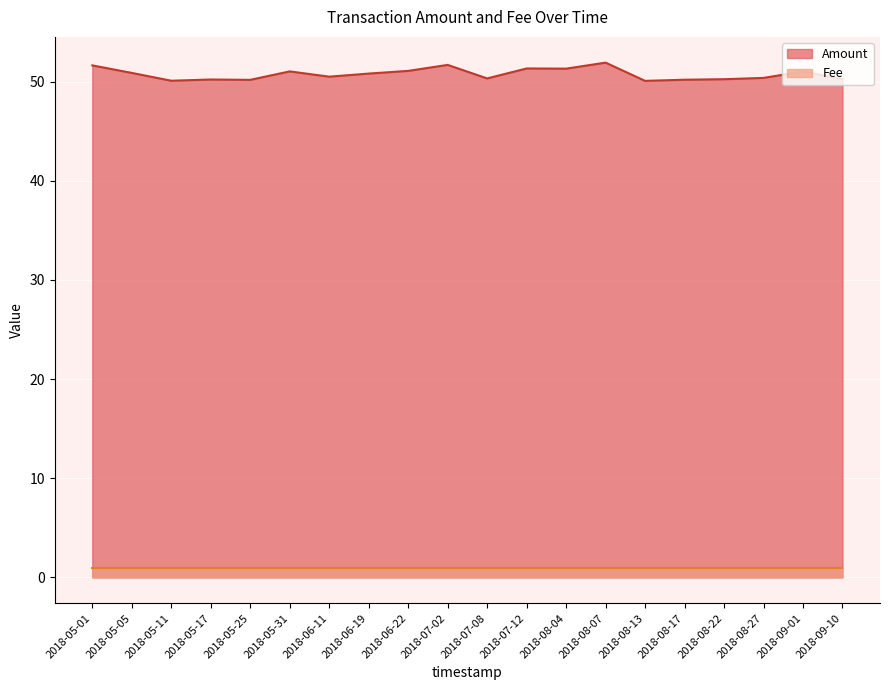

What is the label of the 5th point from the left?

2018-05-25